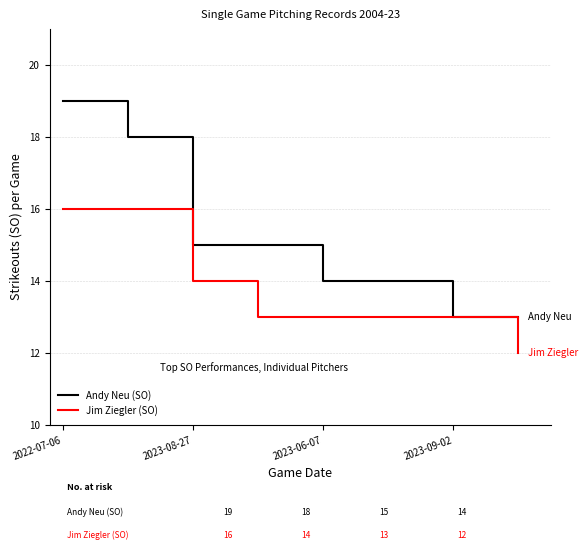

At how many categories does at least one series exceed 17?

2